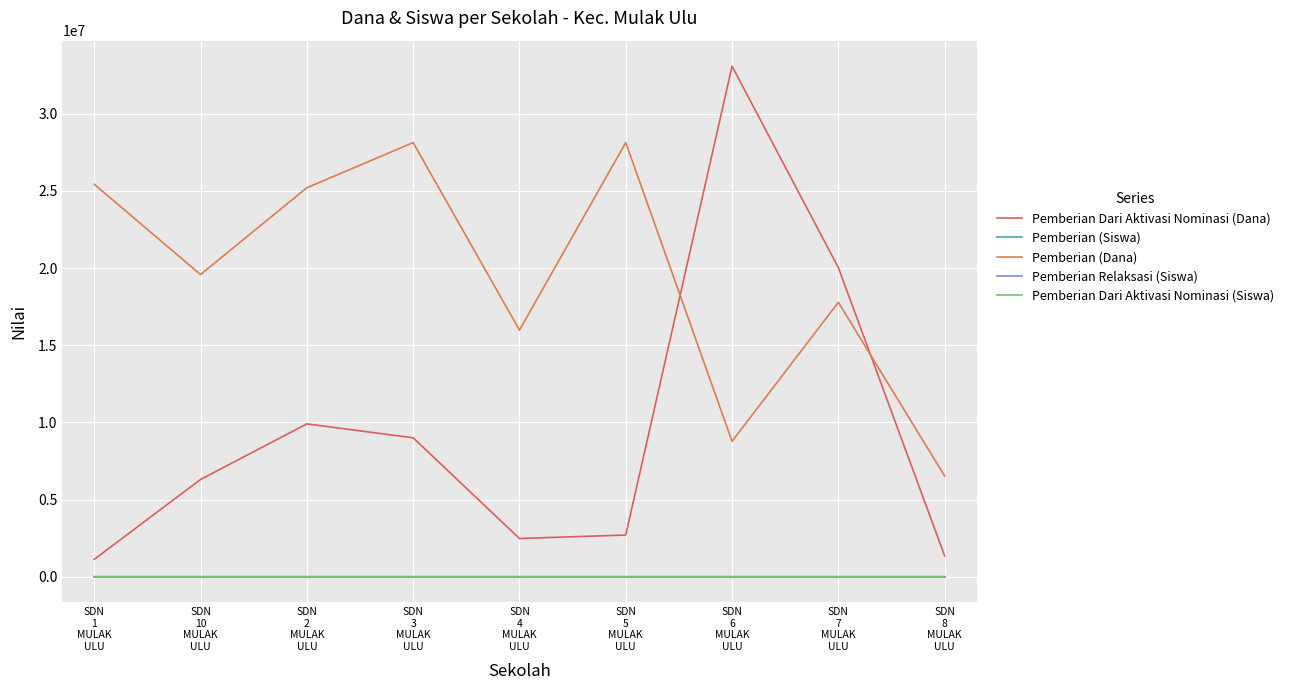

How many lines are shown in the chart?

5